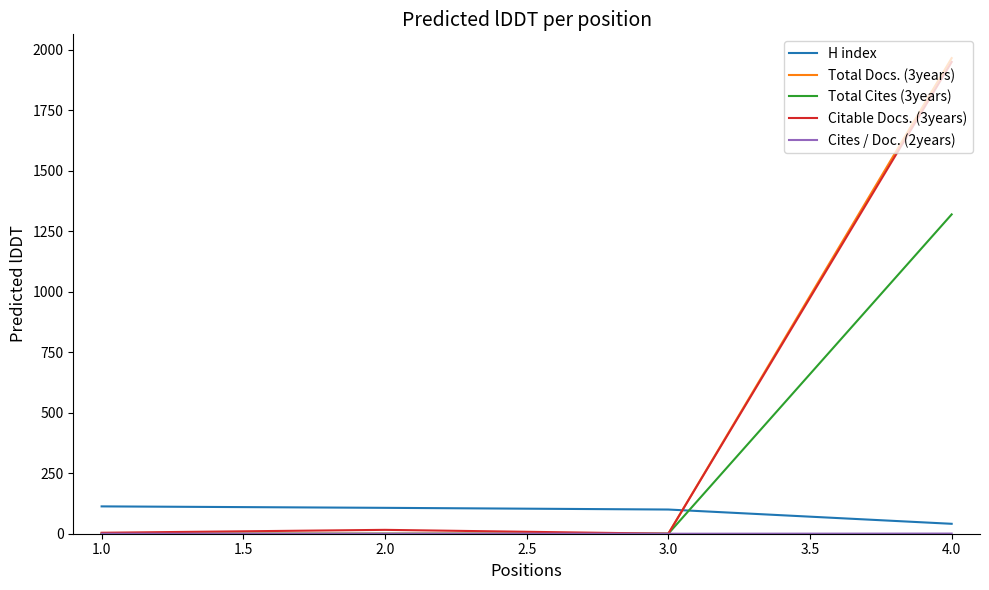

What is the highest value of the H index series?

113.0